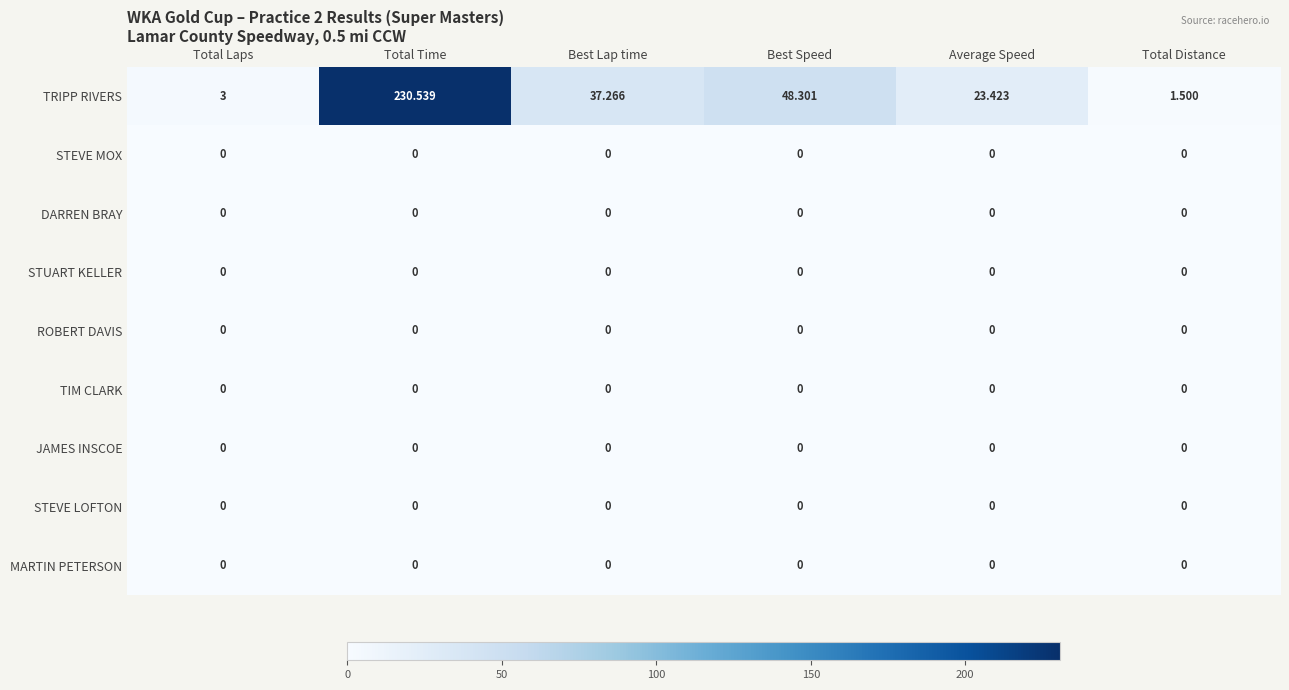

At which category is the sum across all series the highest?

Total Time